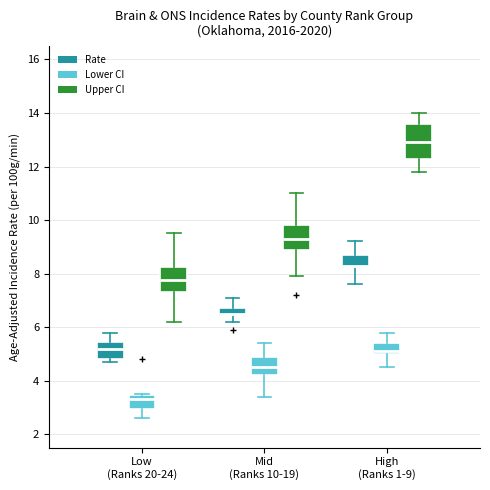

Where does the lower whisker of the box for Low (Ranks 20-24) (Lower CI) end on the y-axis? The values are not printed on the chart, so give them approximately, as read against the axis.

2.6